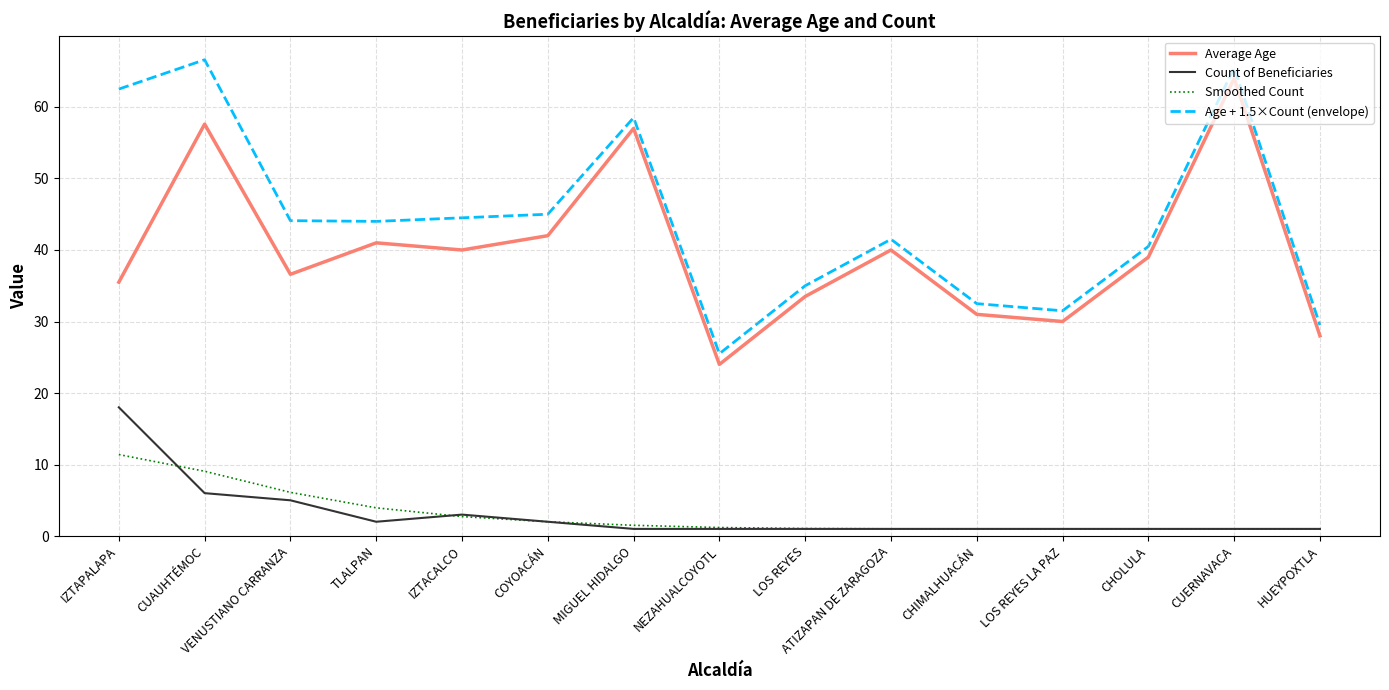

True or false: Average Age has a value of 50.8 at IZTAPALAPA.

False